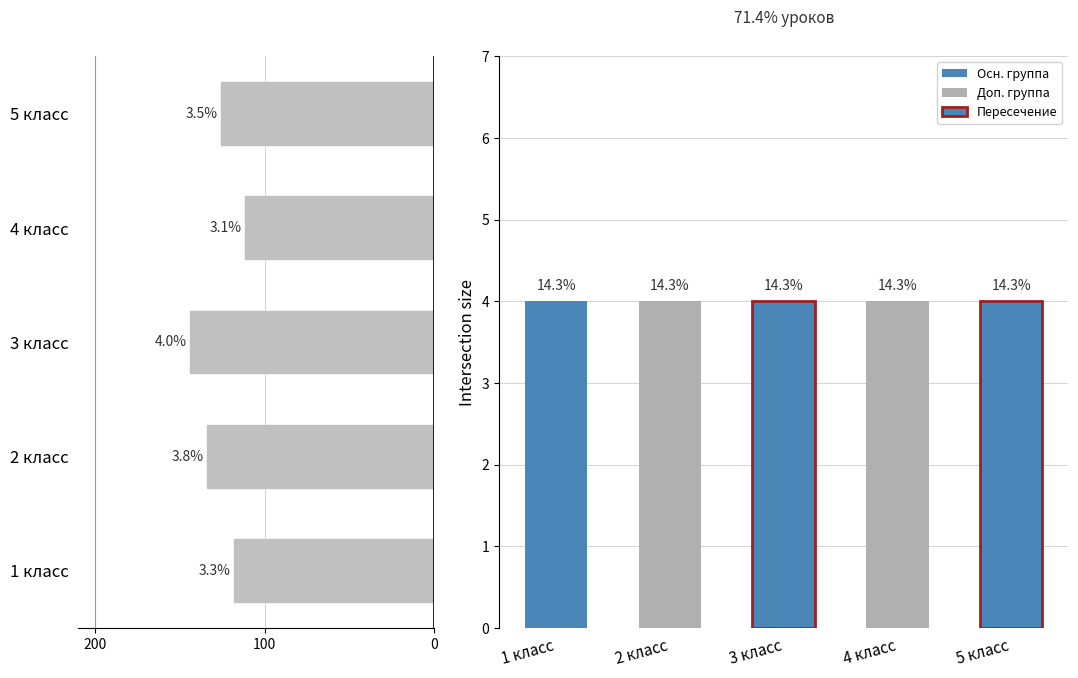

What is the approximate value at 3 класс?

144